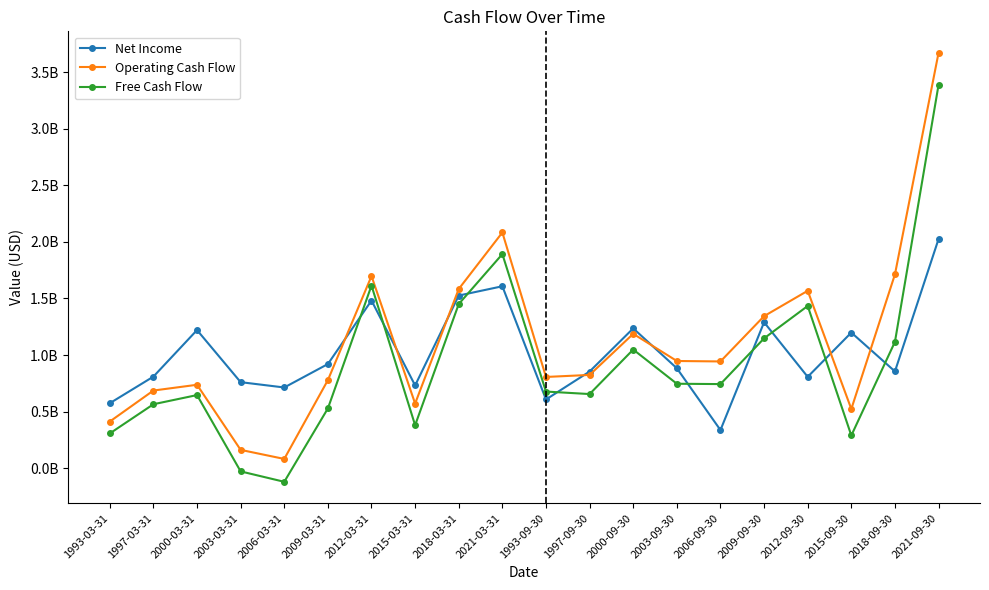

What is the difference between the Free Cash Flow values at 2000-03-31 and 2018-09-30?

470000000